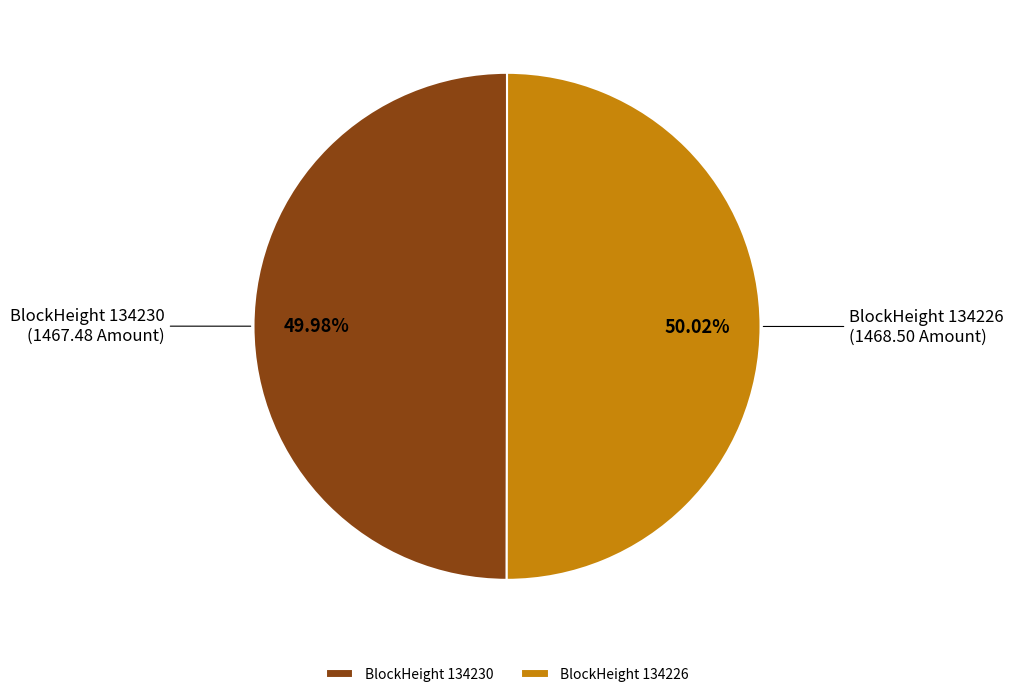

Is the sum of BlockHeight 134226 and BlockHeight 134230 greater than half?

Yes